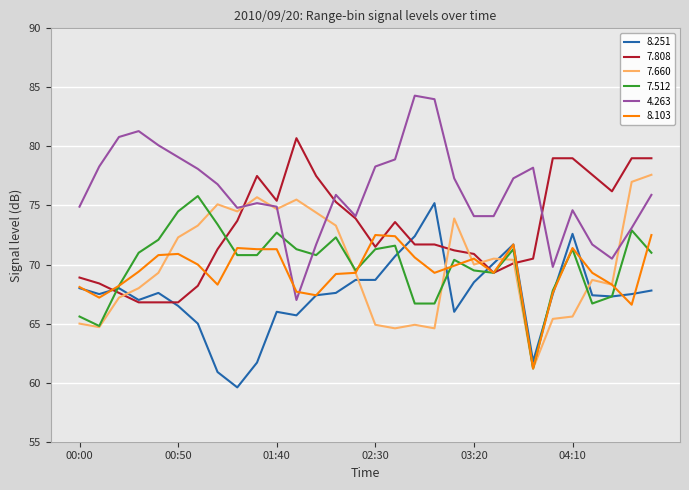

What is the smallest value displayed?

59.6